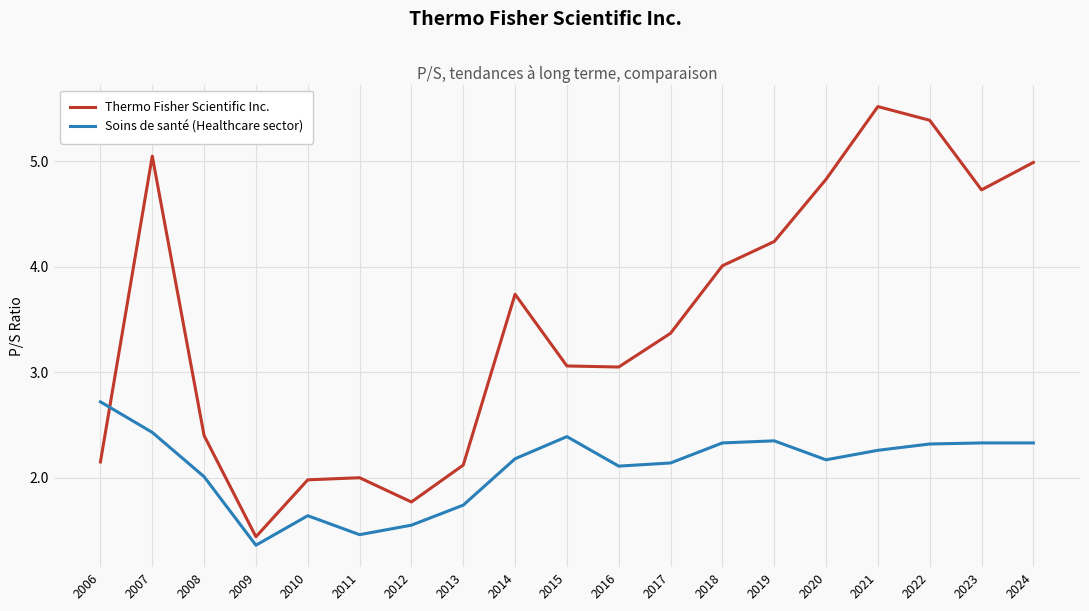

Which series has the largest total across all categories?

Thermo Fisher Scientific Inc.